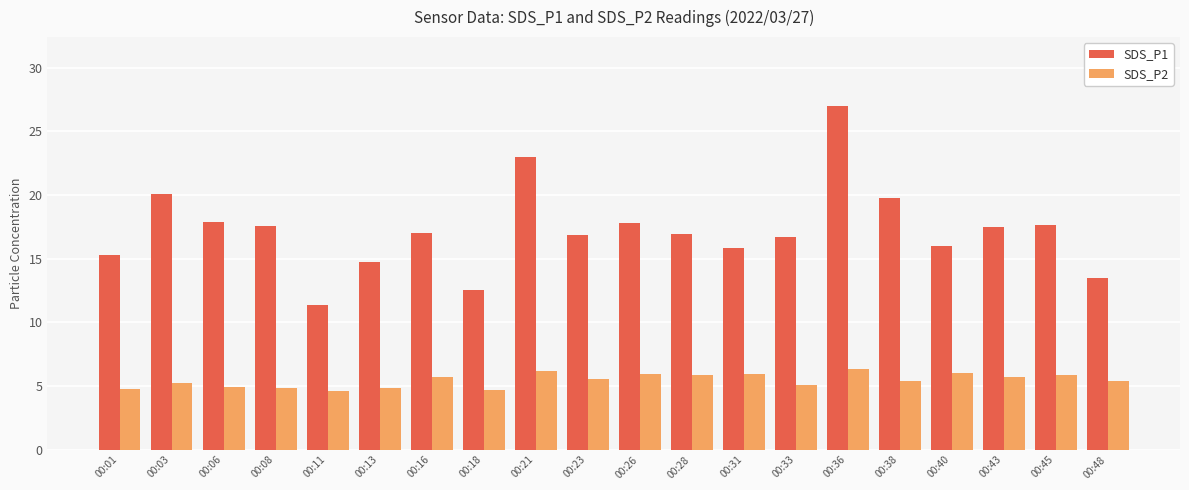

What is the difference between the maximum and minimum values in the SDS_P2 series?

1.7